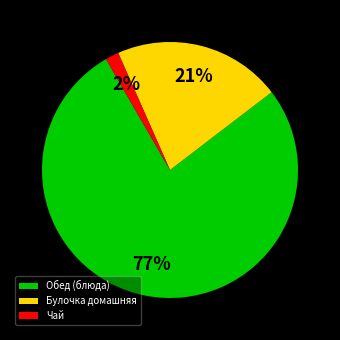

What is the smallest slice in the pie chart?

Чай